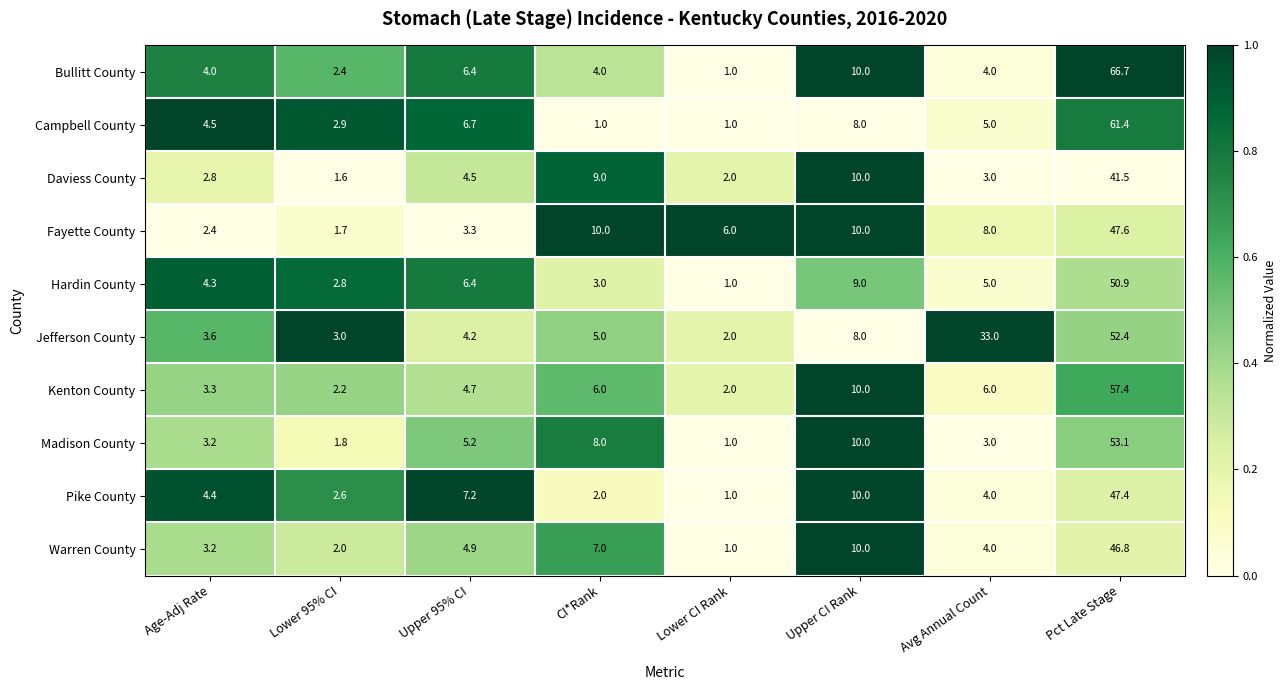

Count the number of categories in the chart.

8